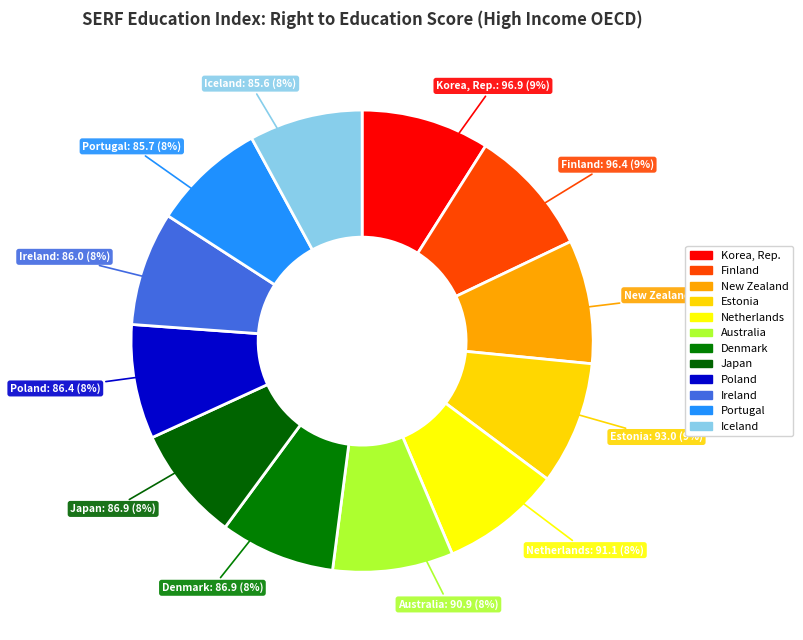

What percentage is the Iceland slice, to the nearest percent?

8%